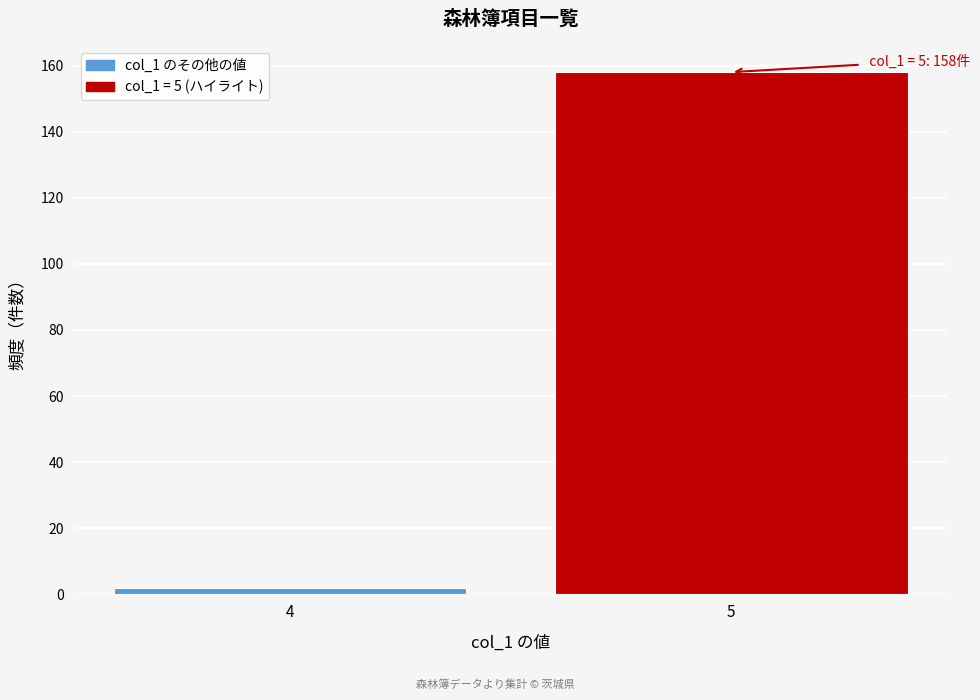

Reading left to right, what are all the values shown in this chart?

2	158